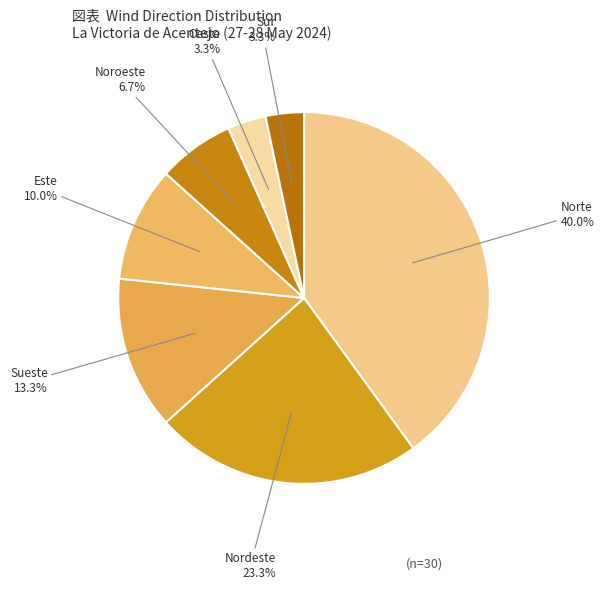

How much of the chart is everything except Noroeste?

93.3%